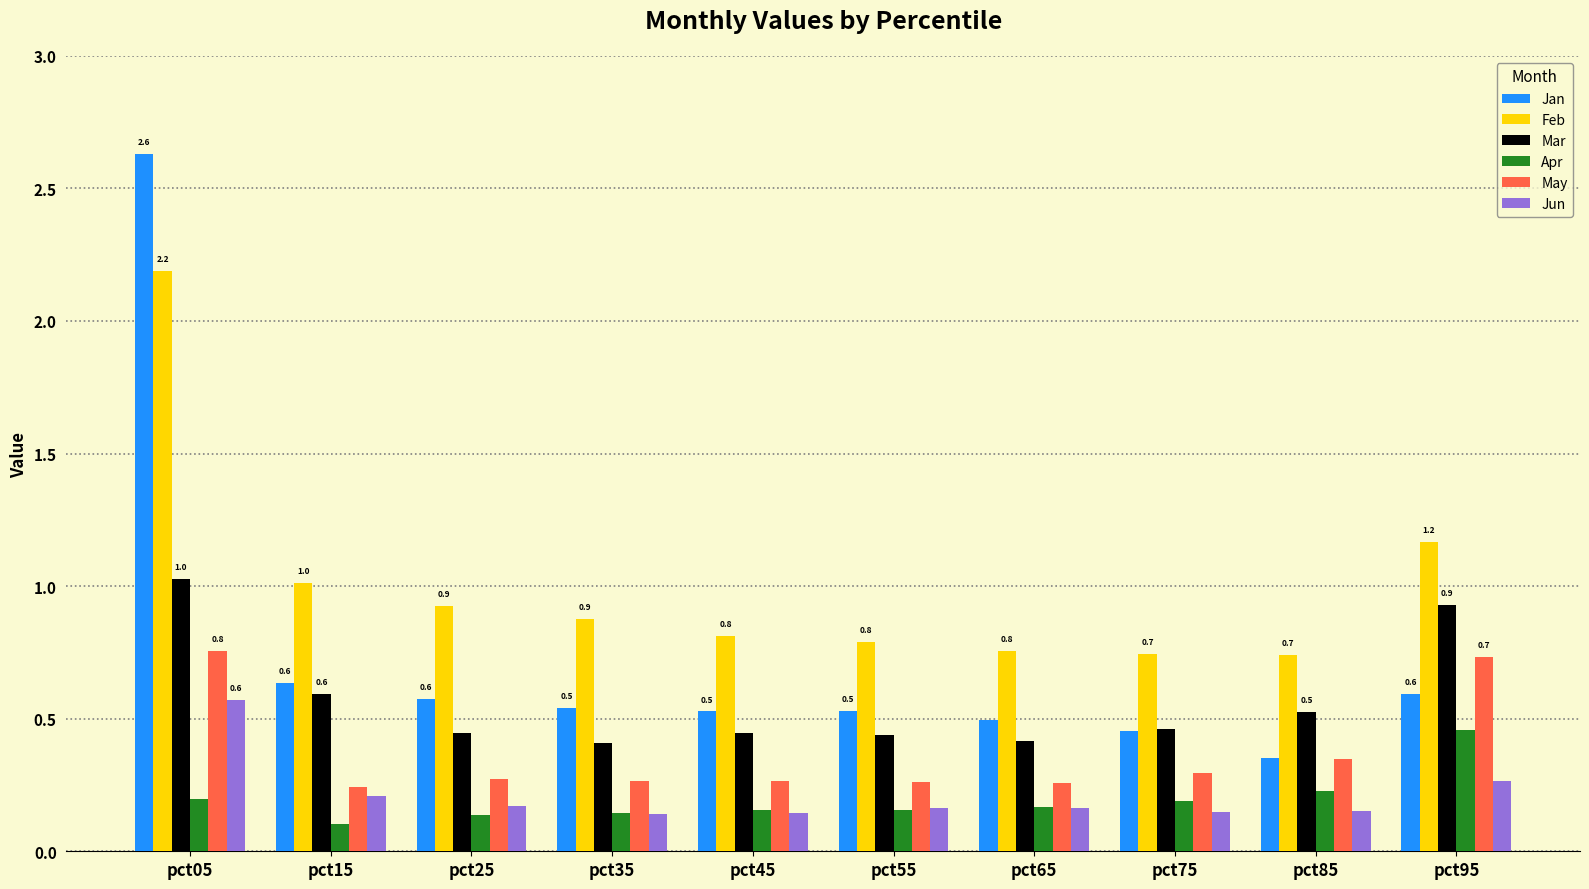

What is the sum of all Feb values?

10.0